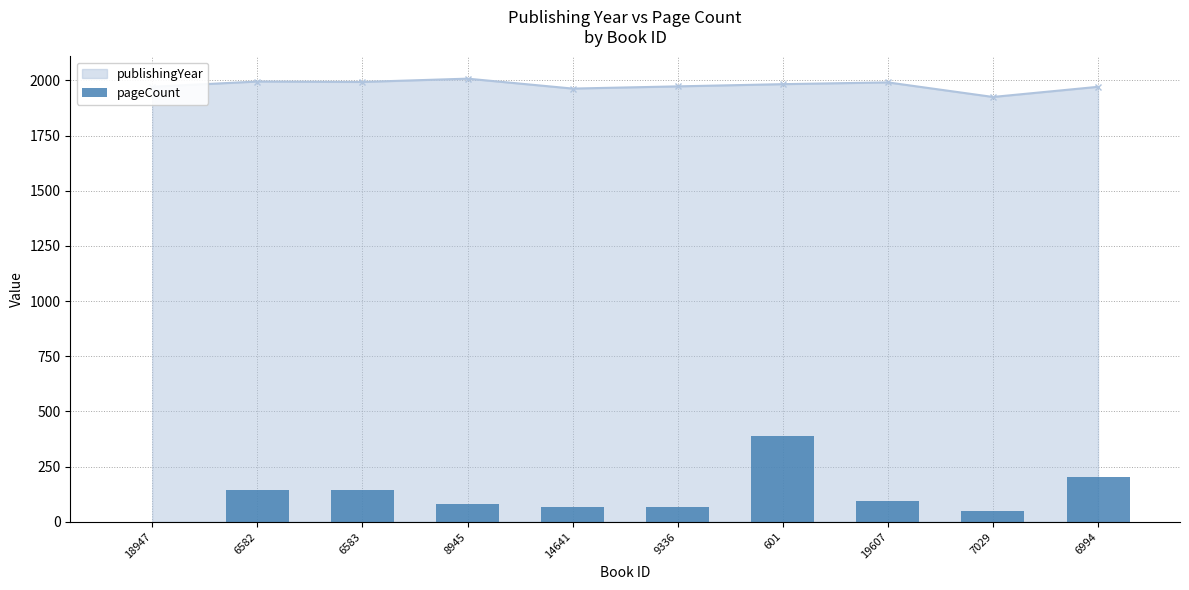

What is the value of the 9th bar from the left?

48